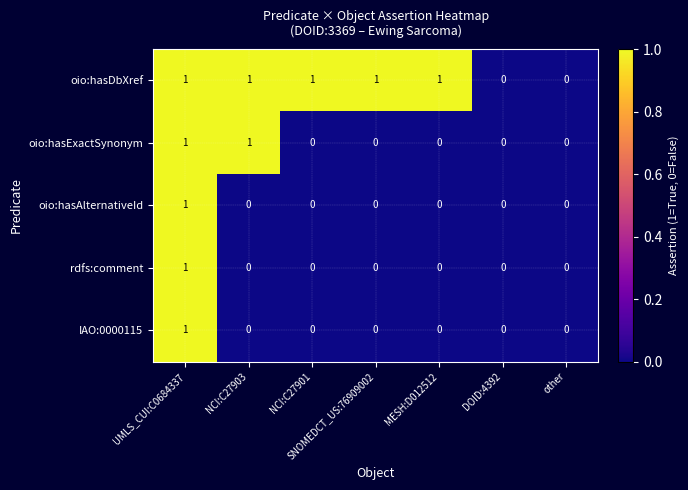

Count the oio:hasDbXref values in the range 0 to 1.

7